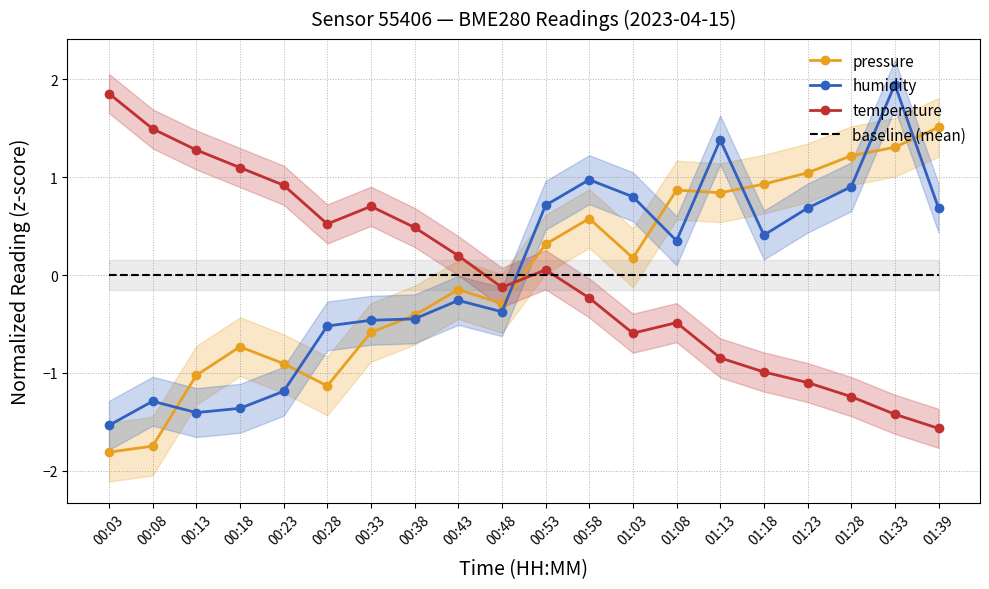

True or false: humidity has more than 1 interior local peaks.

True